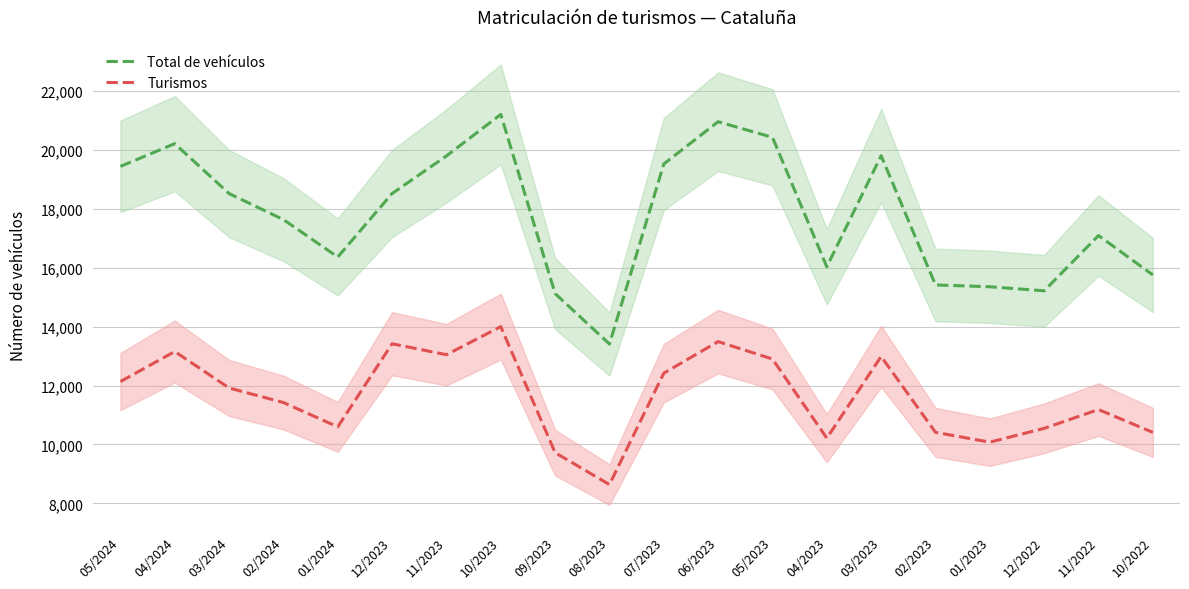

True or false: Total de vehículos and Turismos intersect in this chart.

False